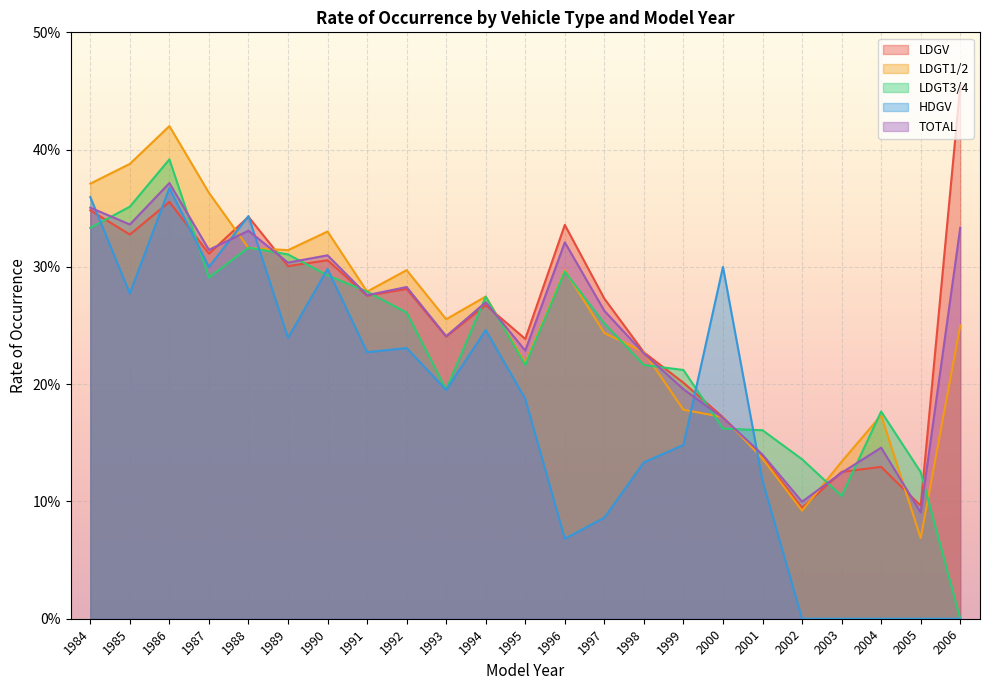

What is the value of the LDGT1/2 point at the 8th from the left?

0.3